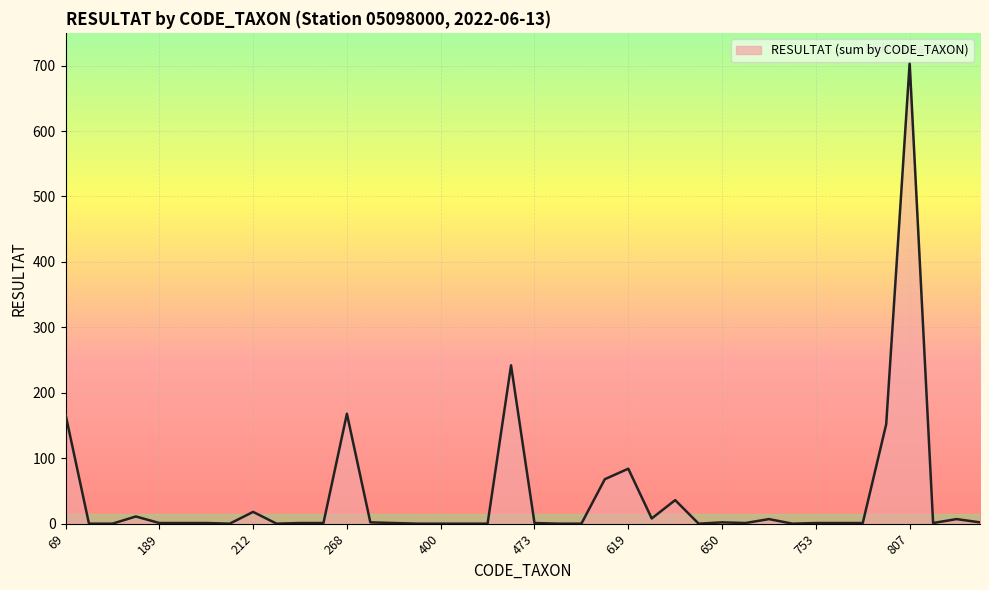

How many lines are shown in the chart?

1